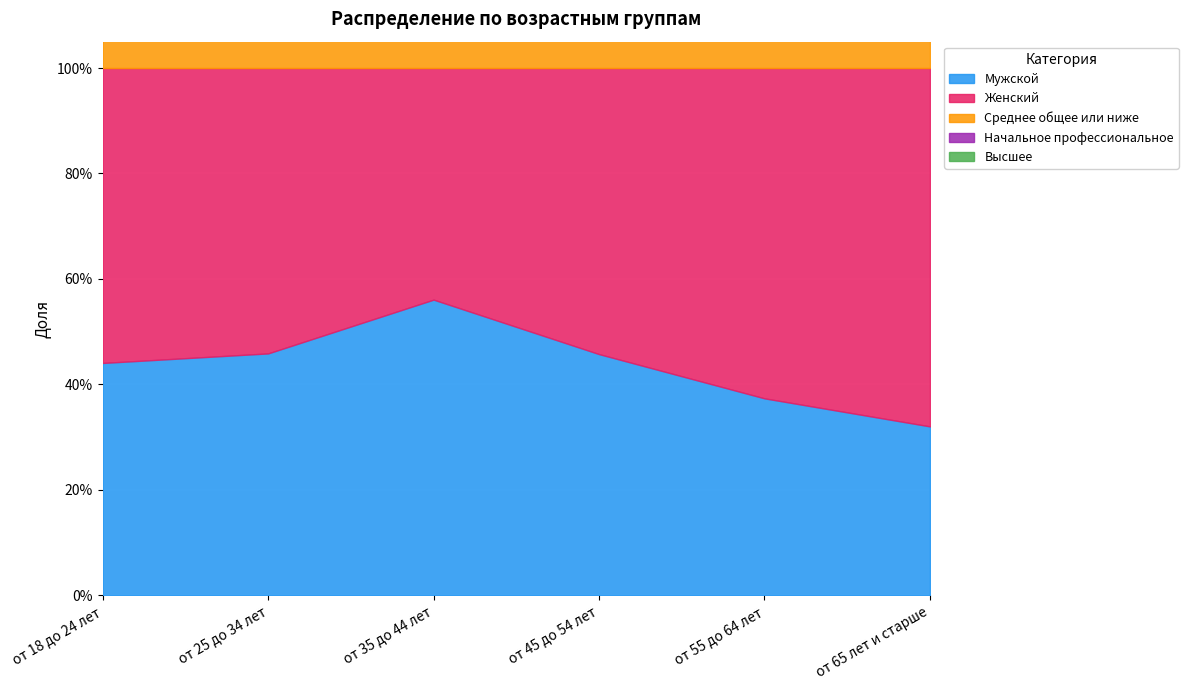

At от 25 до 34 лет, list the series in order from smallest to largest.

Начальное профессиональное, Среднее общее или ниже, Высшее, Мужской, Женский